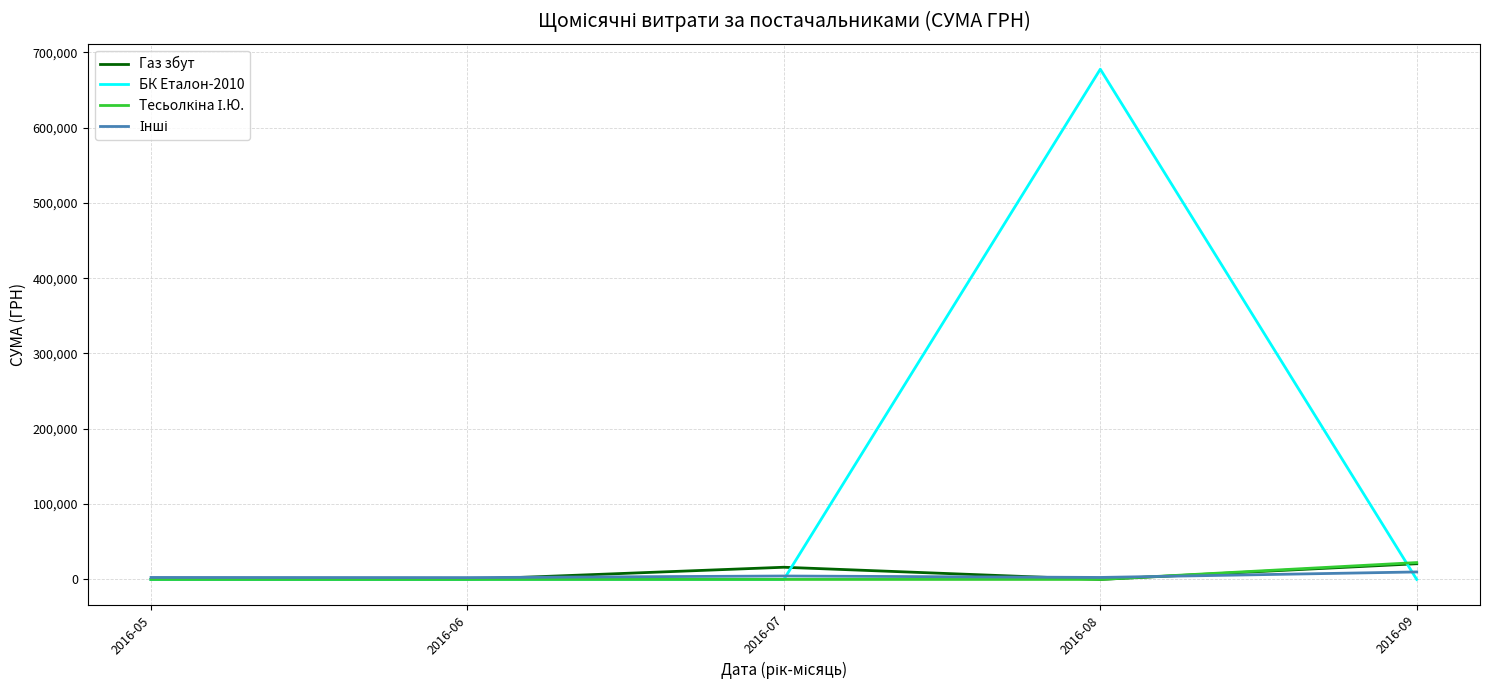

Which series has the largest total across all categories?

БК Еталон-2010